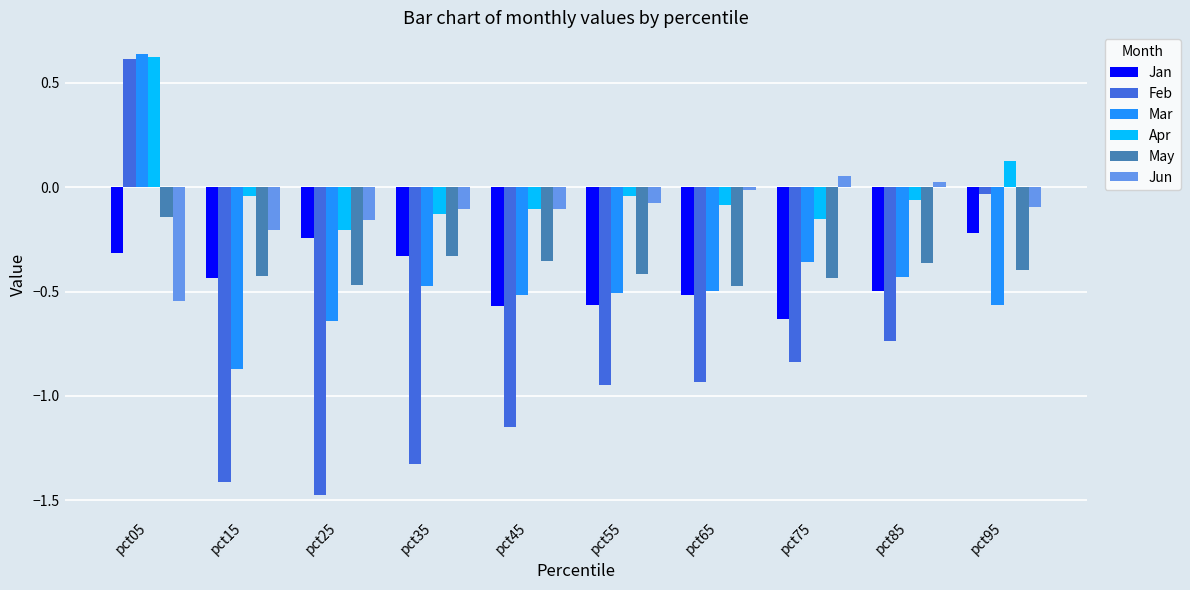

Is the value of May at pct05 greater than the value of Feb at pct65?

Yes